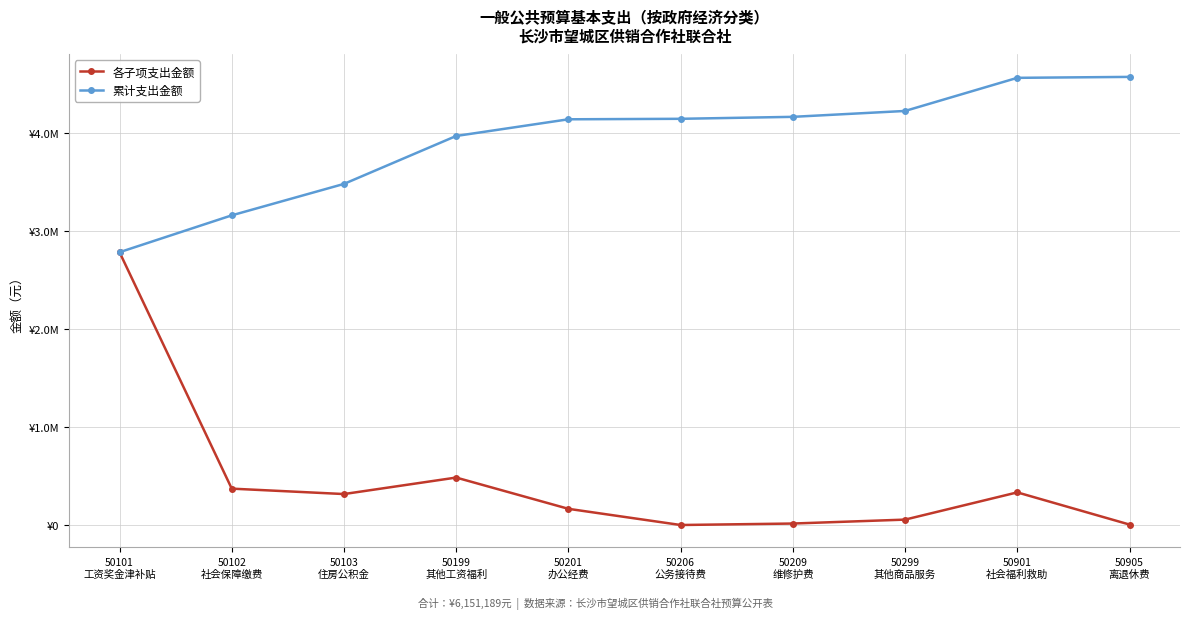

What are all the series names shown in the legend?

各子项支出金额, 累计支出金额